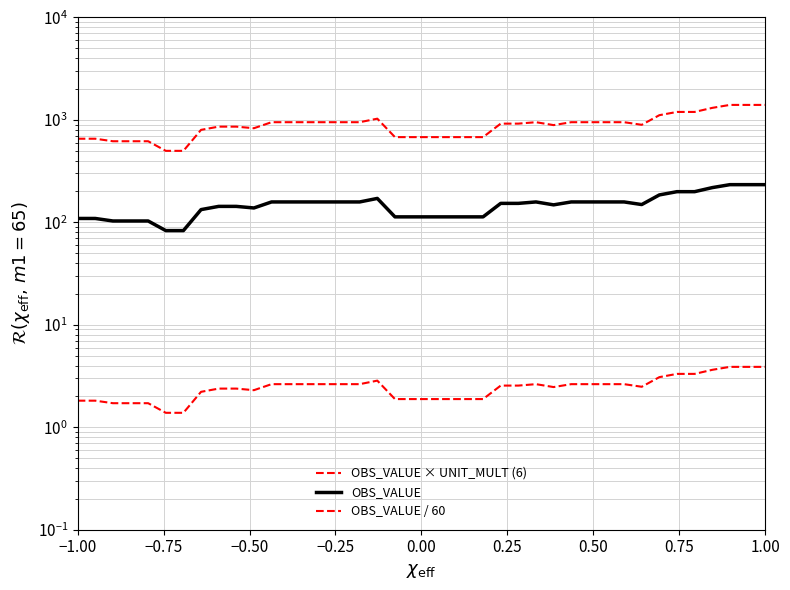

Is the value of OBS_VALUE at 32 greater than the value of OBS_VALUE / 60 at 13?

Yes